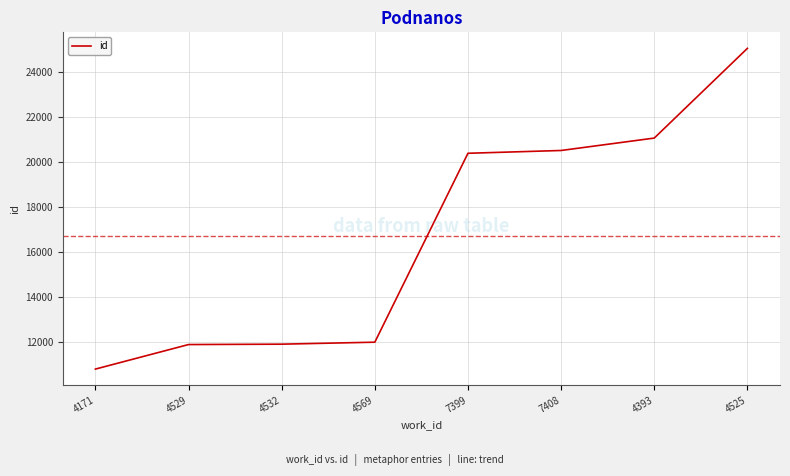

What is the difference between the second highest and minimum values?

10244